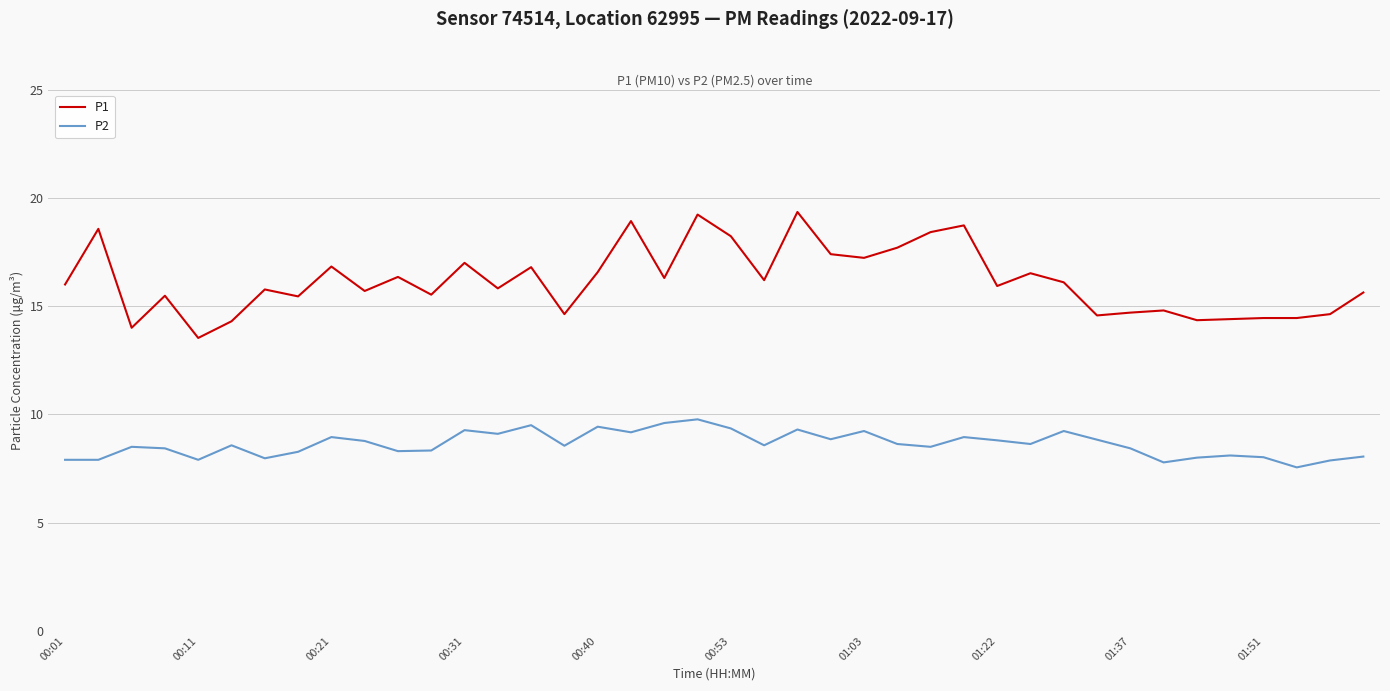

Is this an area chart (filled region under the line)?

No